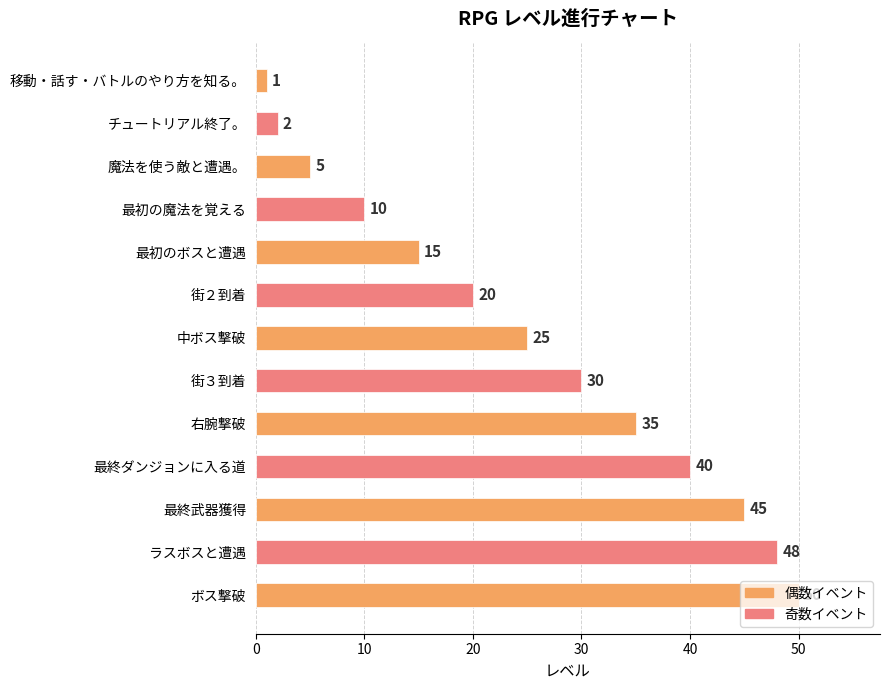

What position from the top is 街３到着?

8